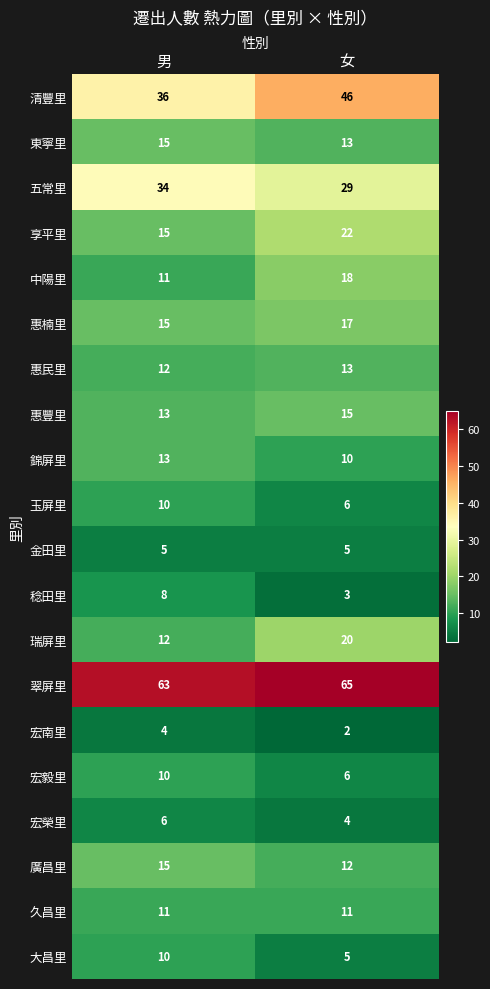

List the labels in order of 東寧里 value, smallest first.

女, 男